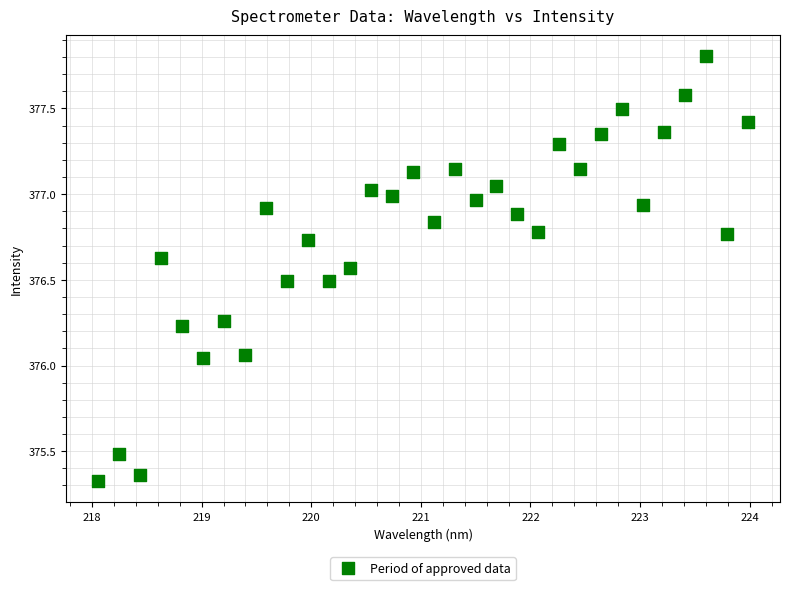

What is the range of X values (max minus min)?

5.9